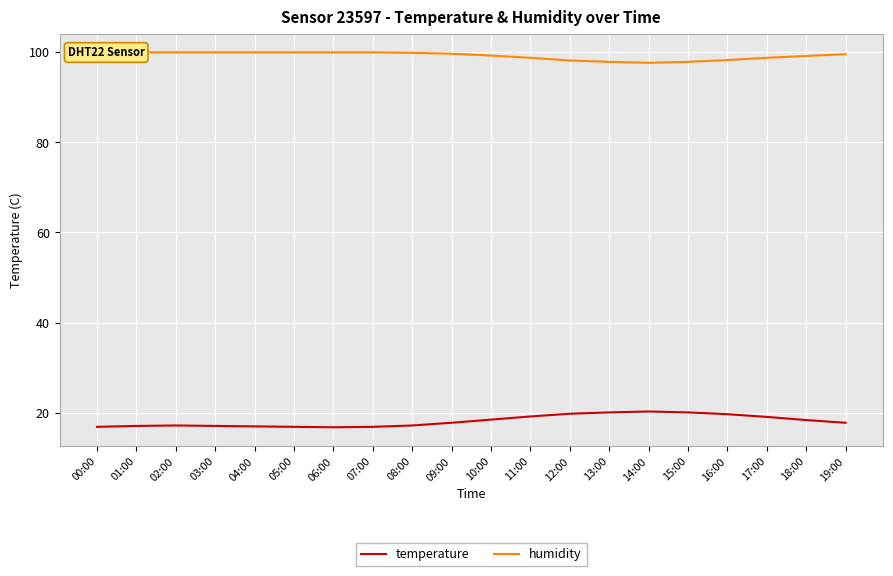

Does the chart display data point markers on the line(s)?

No